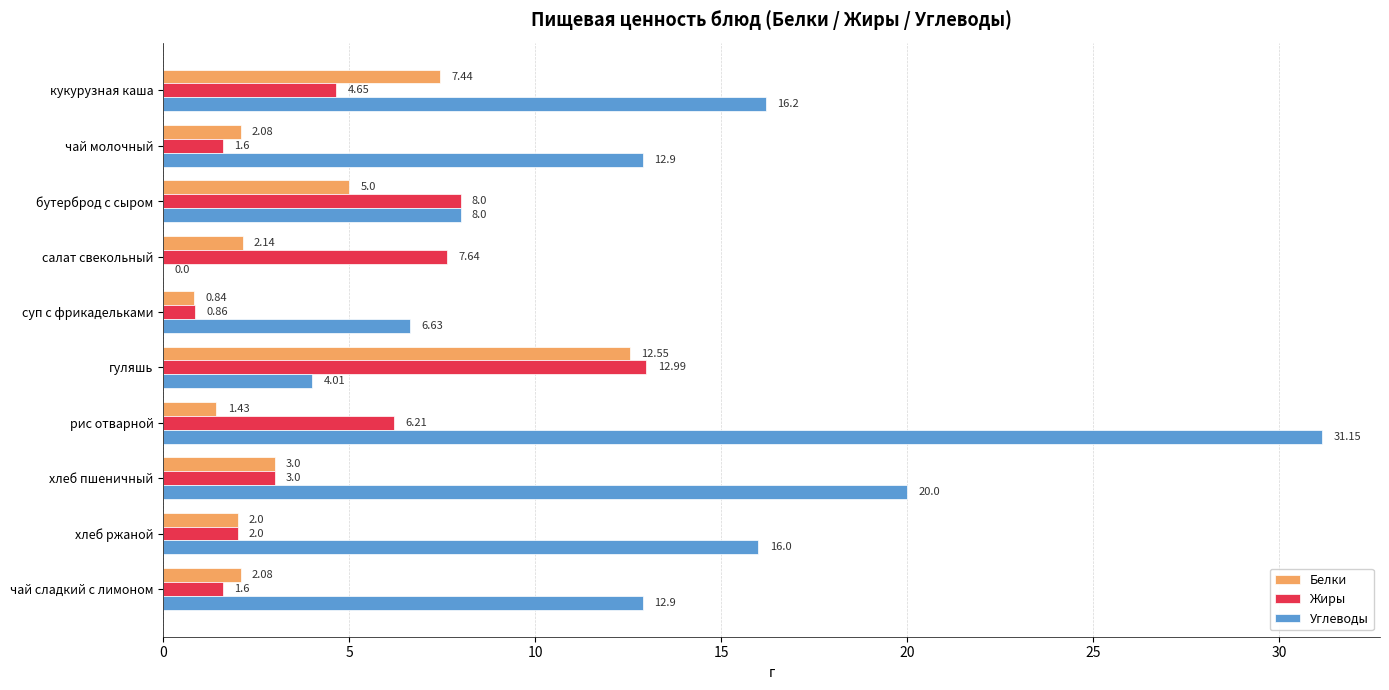

Between суп с фрикадельками and чай сладкий с лимоном, which series saw the biggest shift?

Углеводы